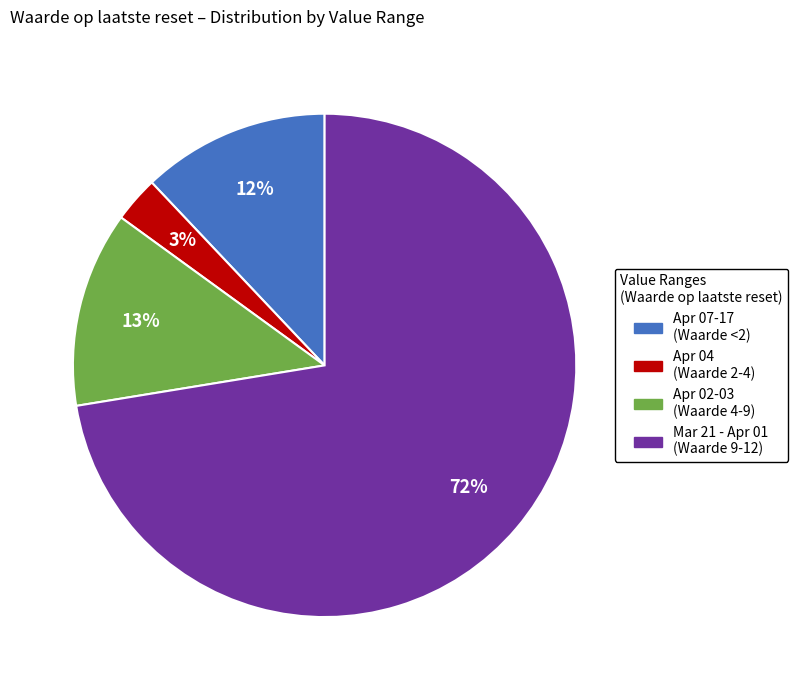

How many segments does this pie chart have?

4